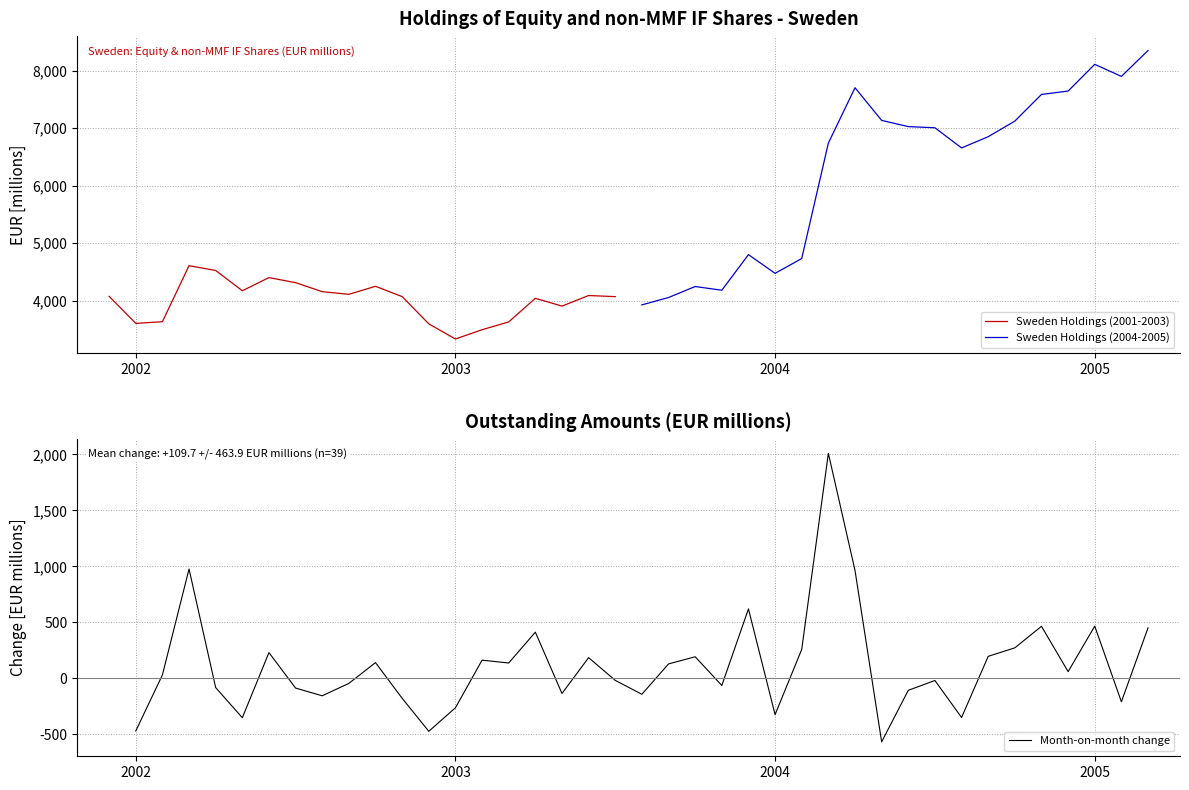

What is the maximum value shown in the chart?

8352.7